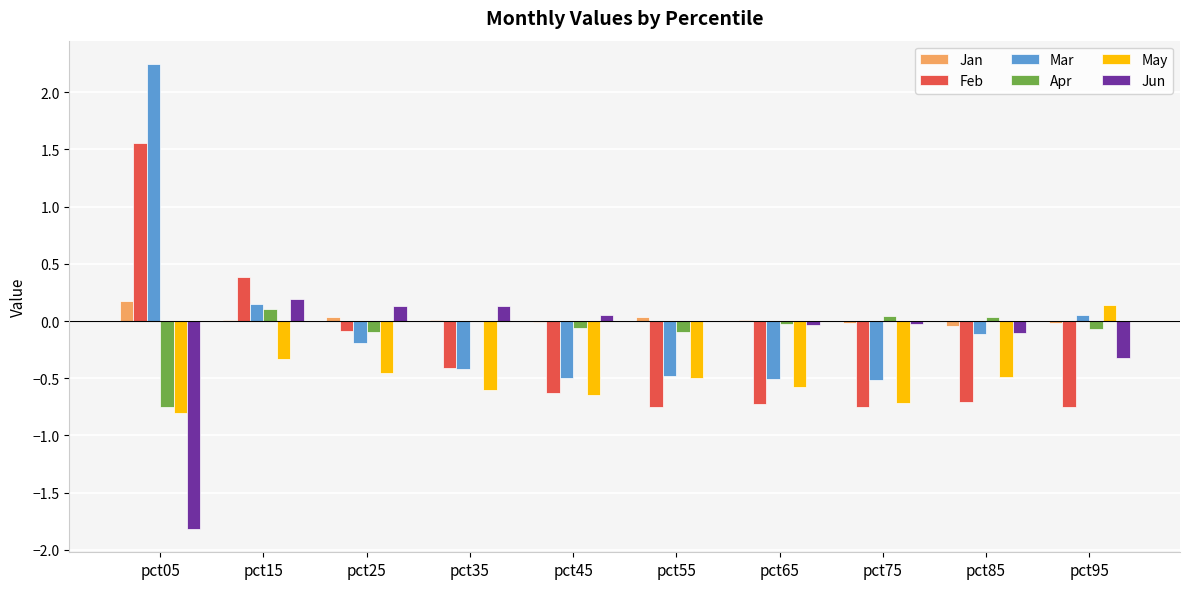

Which series changed the most between pct75 and pct85?

Mar